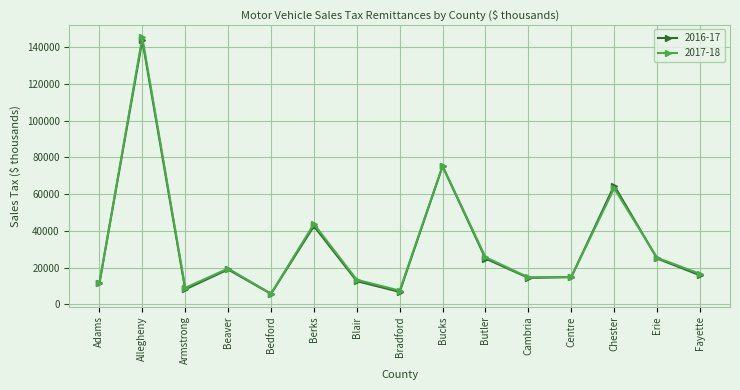

At which label does 2017-18 first exceed 16645?

Allegheny